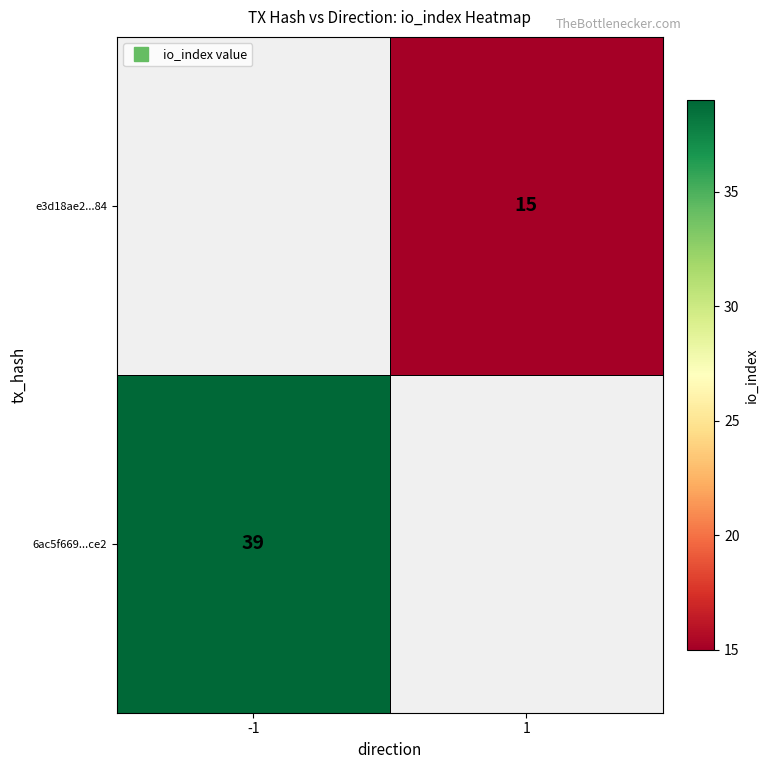

At how many categories does at least one series exceed 23?

1